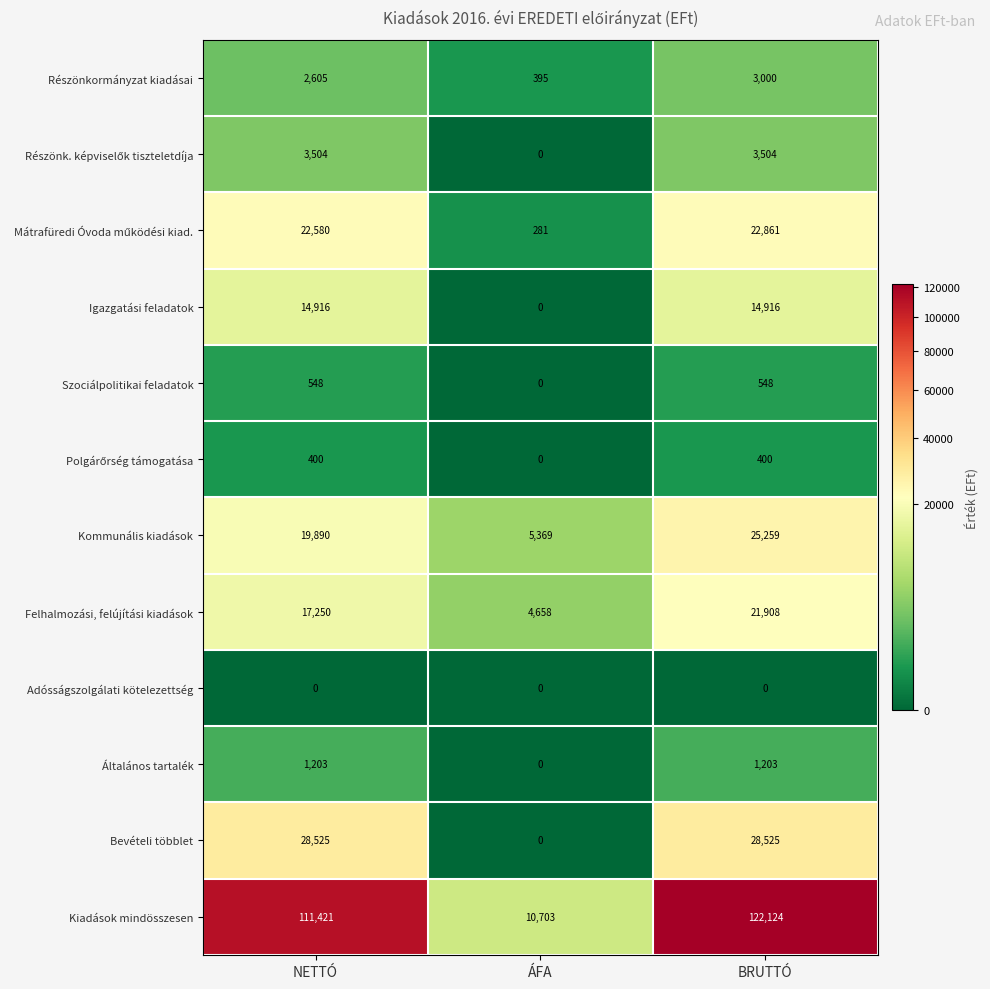

Count the number of data series in this chart.

12